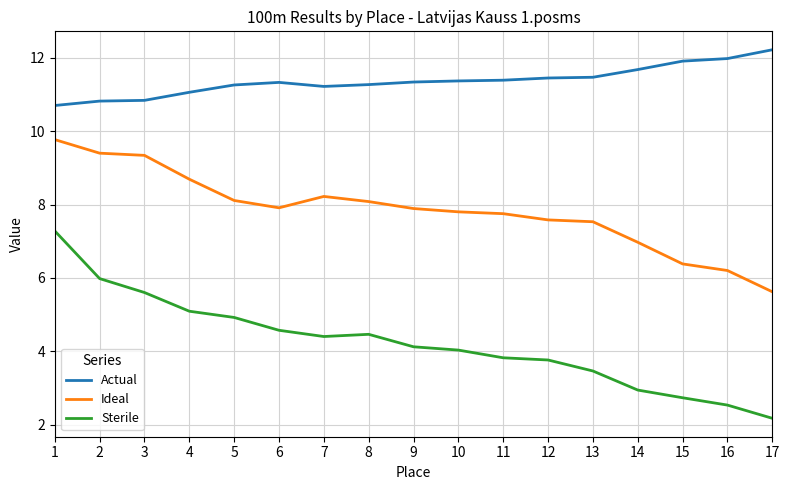

Between 1 and 8, which series saw the biggest shift?

Sterile